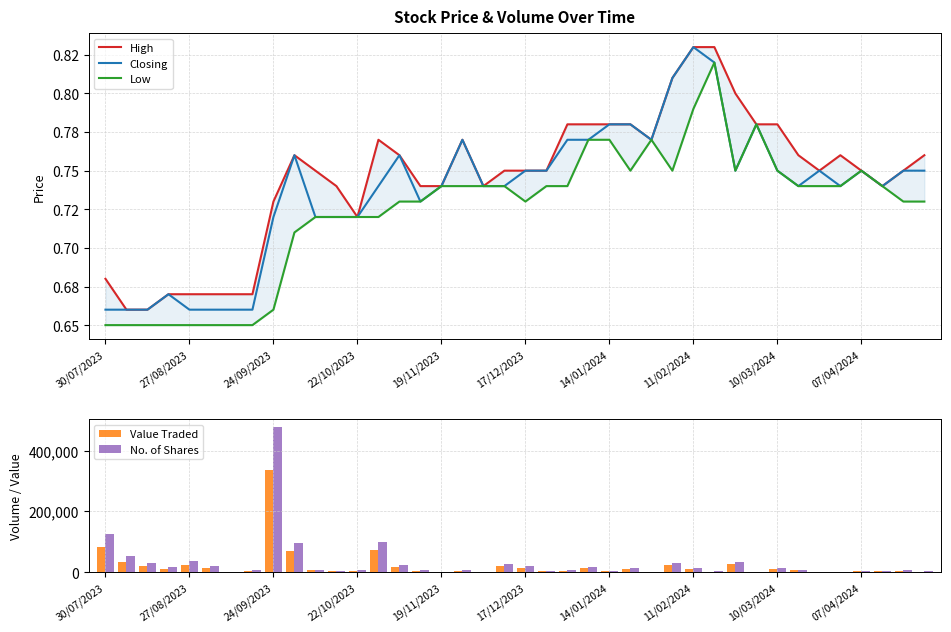

Rank the series by their maximum value, from lowest to highest.

Low, High, Closing, Value Traded, No. of Shares